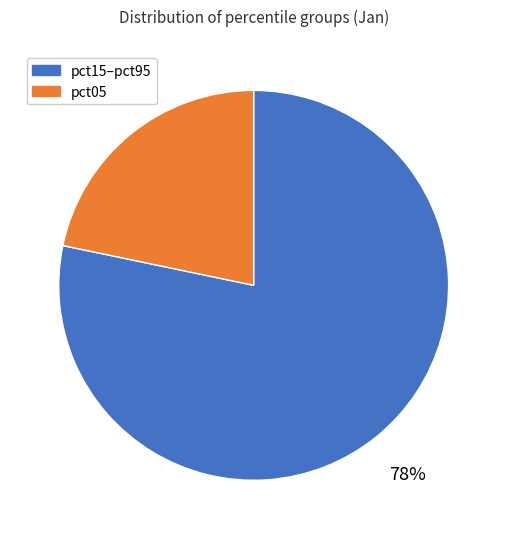

To the nearest percent, what is the average slice percentage?

50%